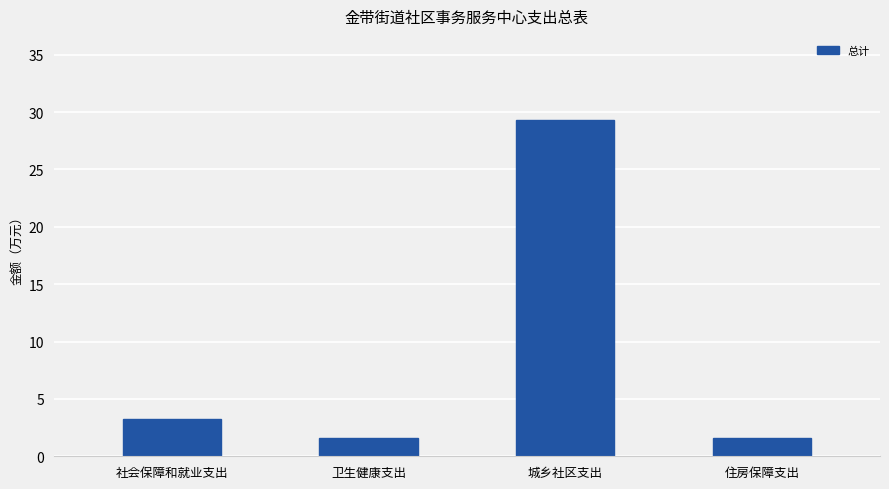

What is the approximate value at 住房保障支出?

1.6